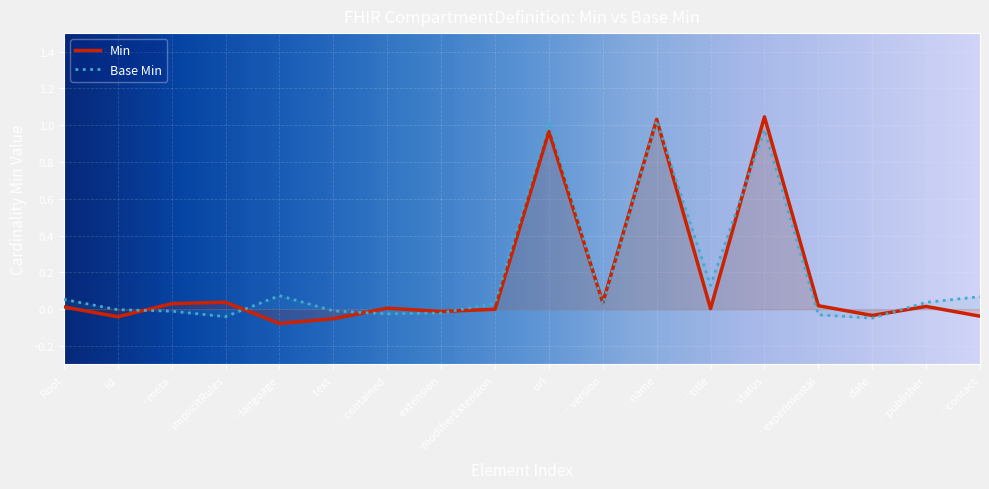

What are all the series names shown in the legend?

Min, Base Min